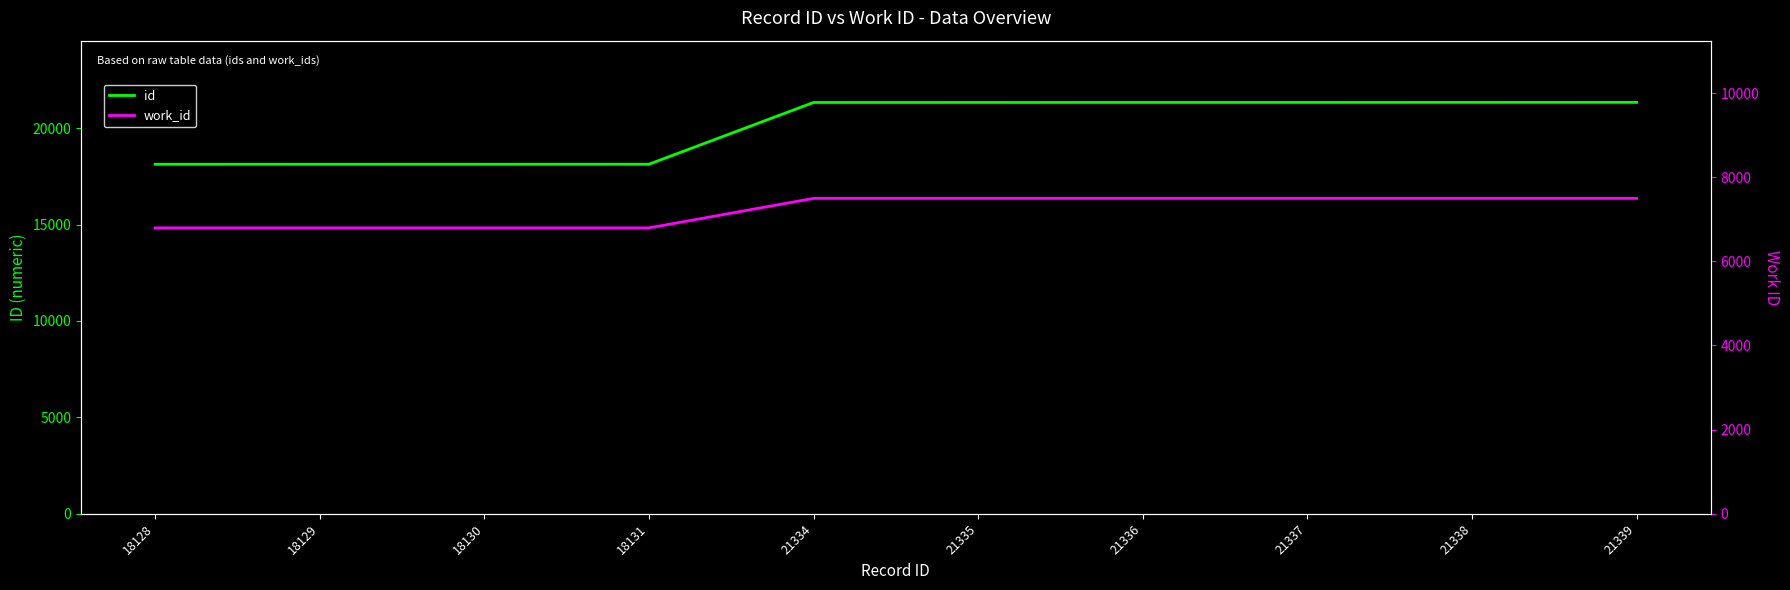

Is it true that work_id equals 11261 at 21339?

False